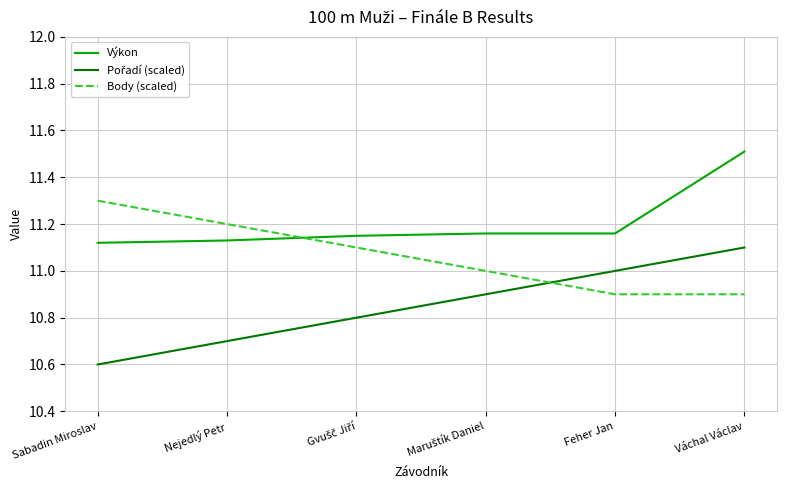

What is the maximum value for Výkon?

11.5